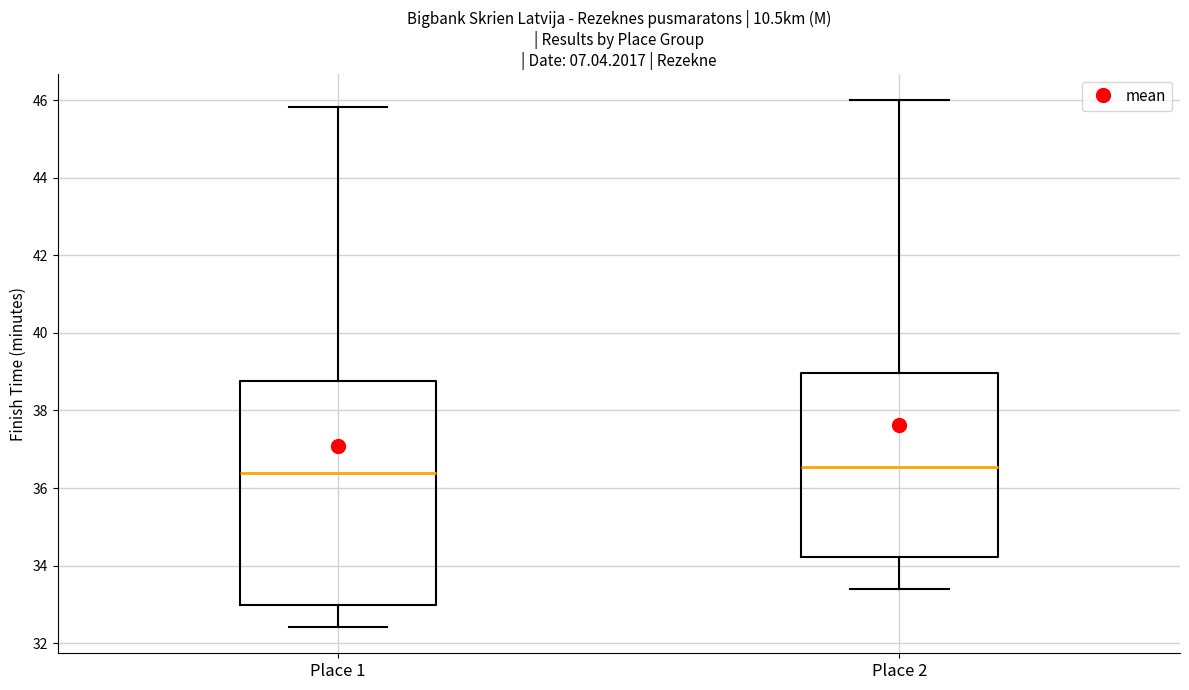

Reading left to right, read every box against the y-axis: the position of its median line, the range the box covers, and the ends of its whiskers. The values are not printed on the chart, so give them approximately, as read against the axis.

Place 1: median 36.4, box 33.0 to 38.8, whiskers 32.4 to 45.8
Place 2: median 36.6, box 34.2 to 39.0, whiskers 33.4 to 46.0